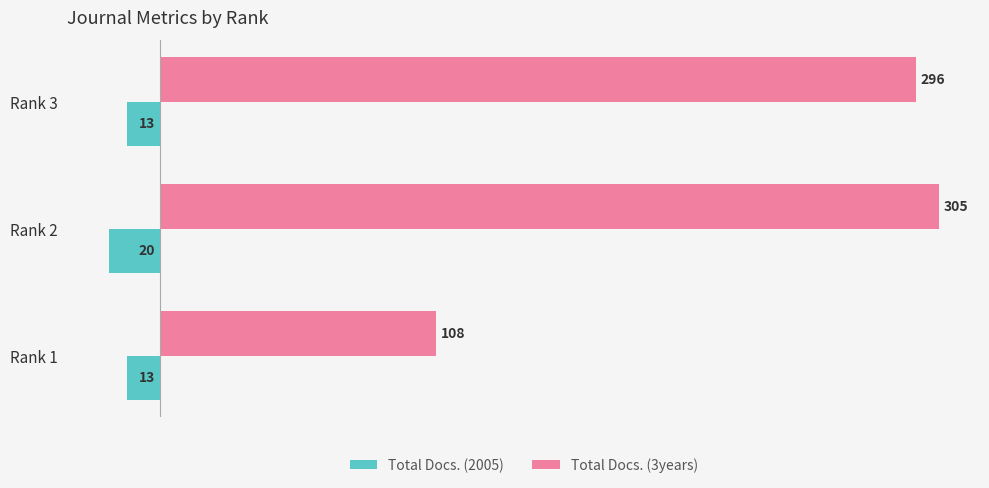

What is the difference between the maximum and minimum values in the Total Docs. (2005) series?

7